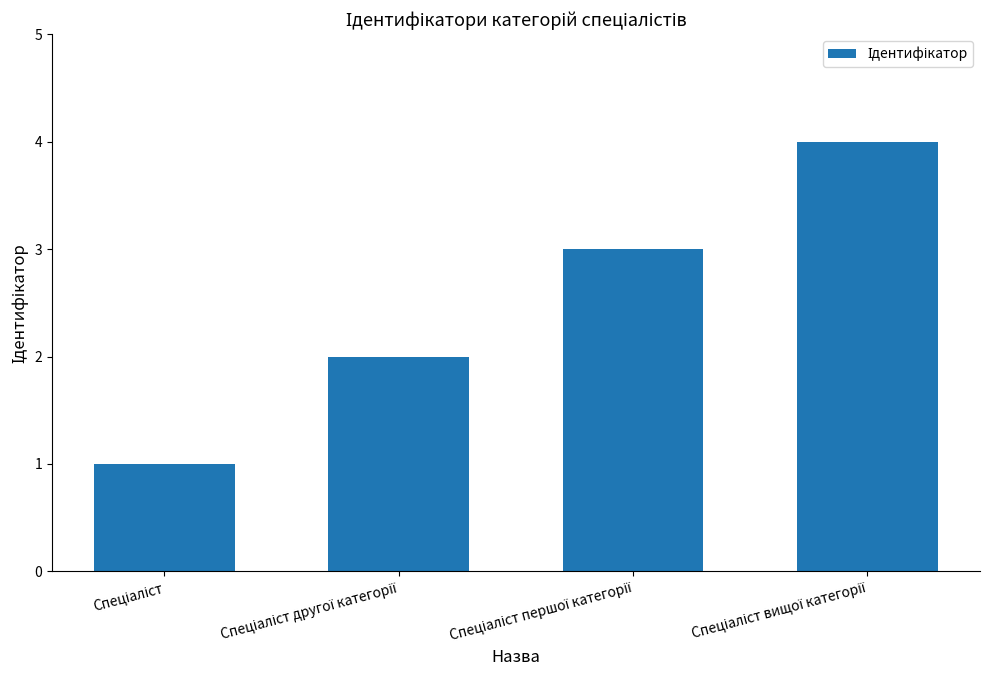

Are the bars horizontal?

No